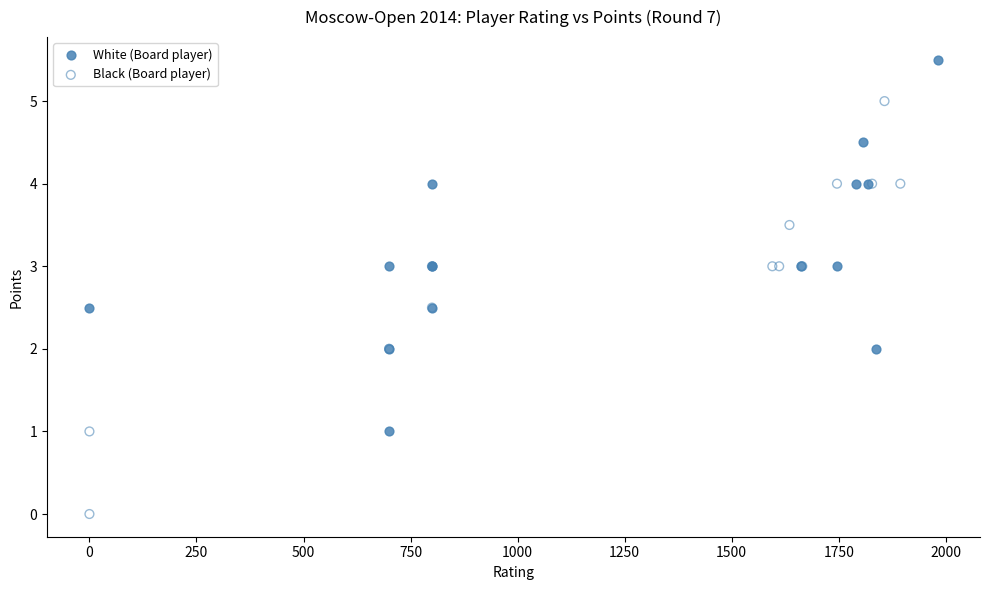

Which series contains the lowest Y value?

Black (Board player)